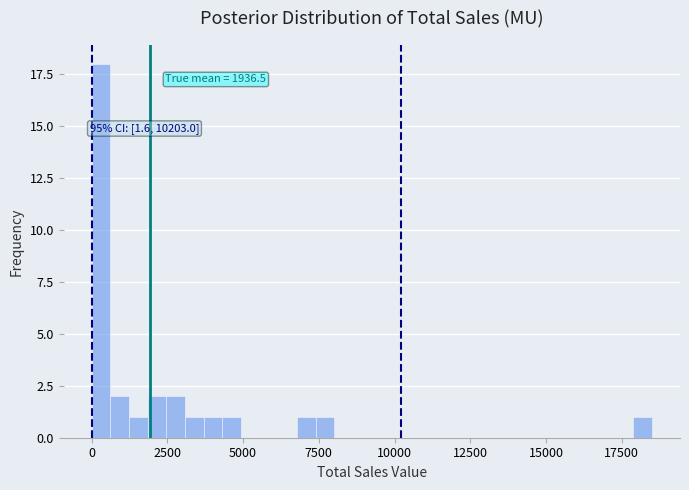

Around what value on the x-axis is the tallest bar? Give the approximate position of its centre, as read against the axis.

500